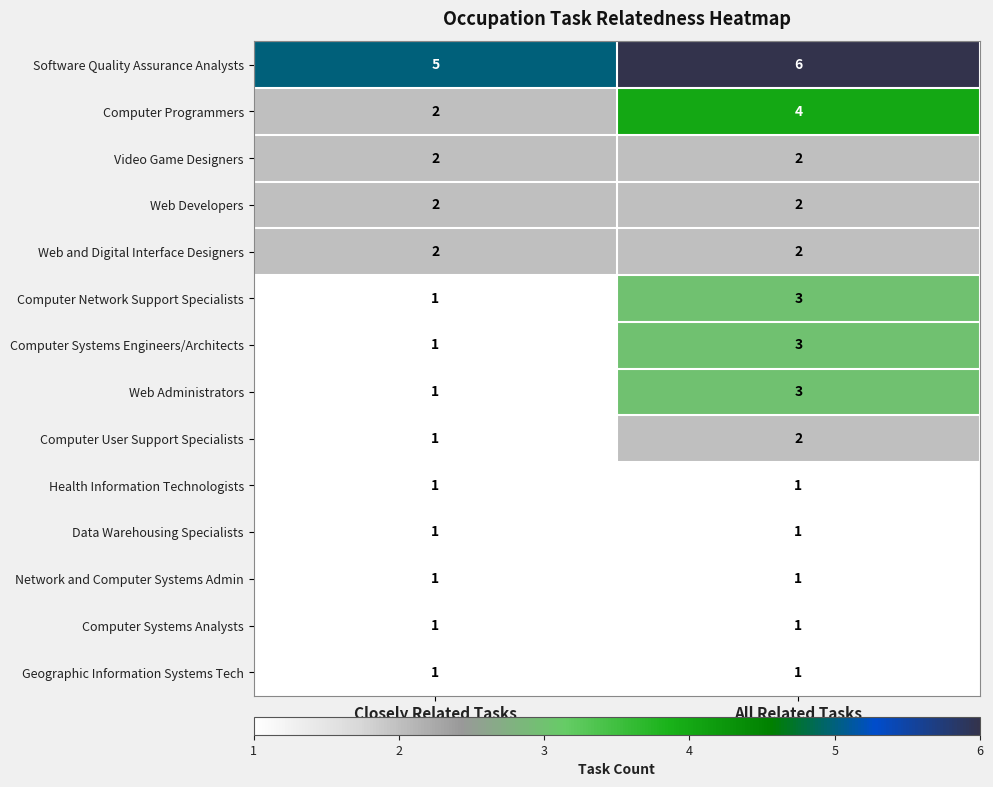

List the labels in order of Web Administrators value, smallest first.

Closely Related Tasks, All Related Tasks